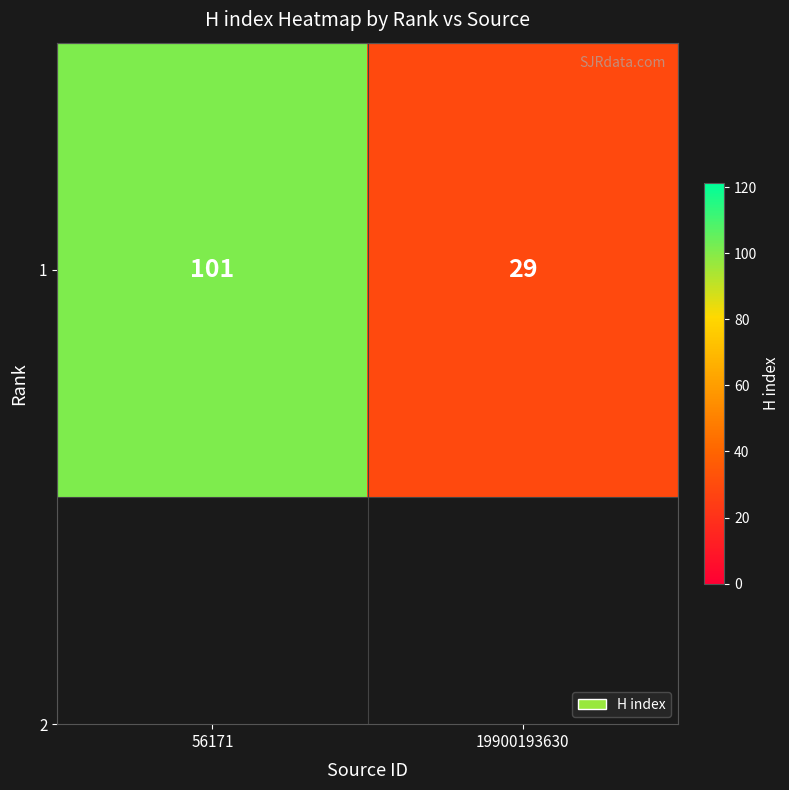

Reading left to right, what are all the values shown in this chart?

101	29